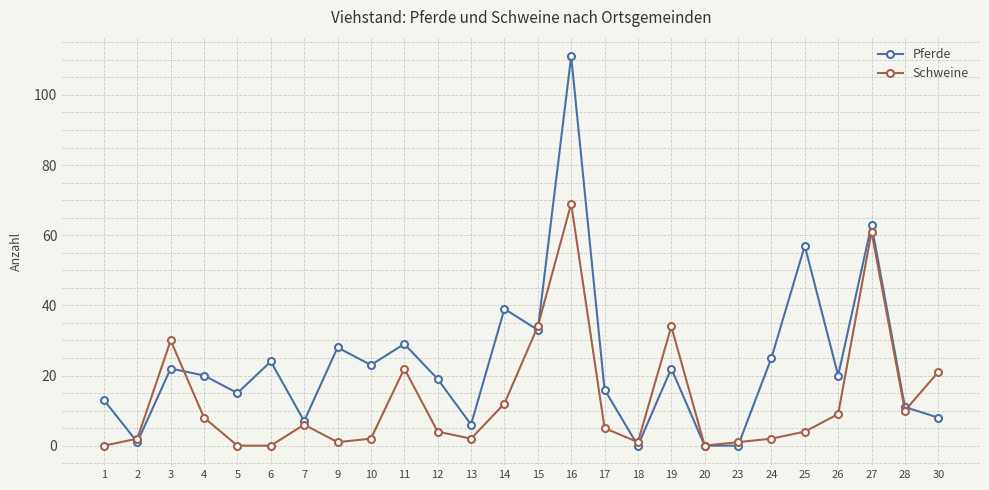

What is the total value across all series at 30?

29